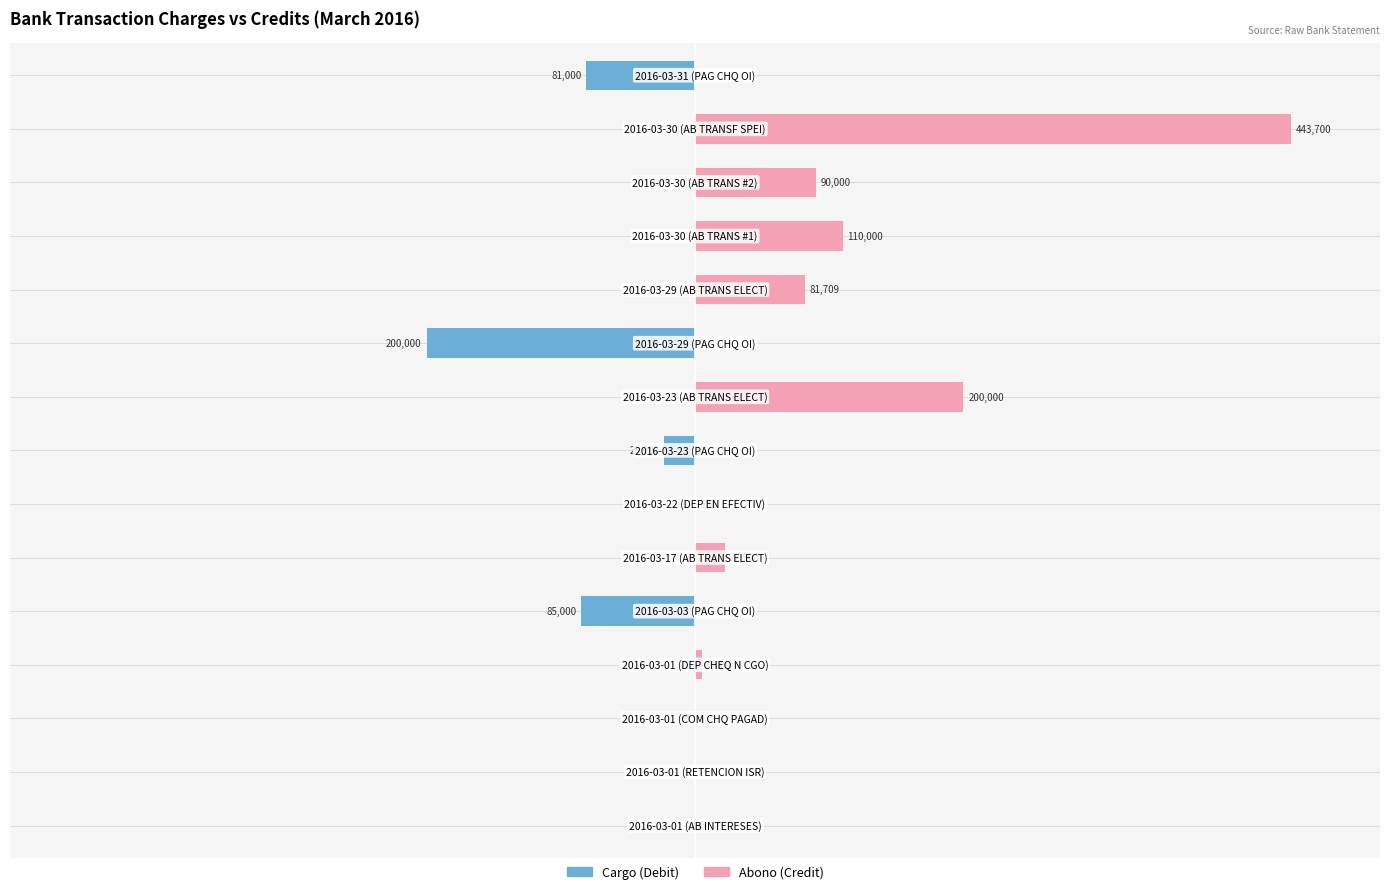

Are the bars grouped side by side (vs. stacked)?

Yes